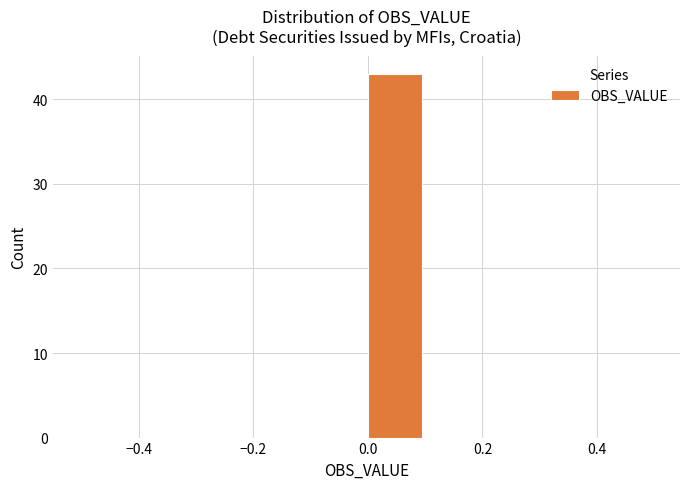

Which range on the x-axis has the tallest bar?

0.0 to 0.1